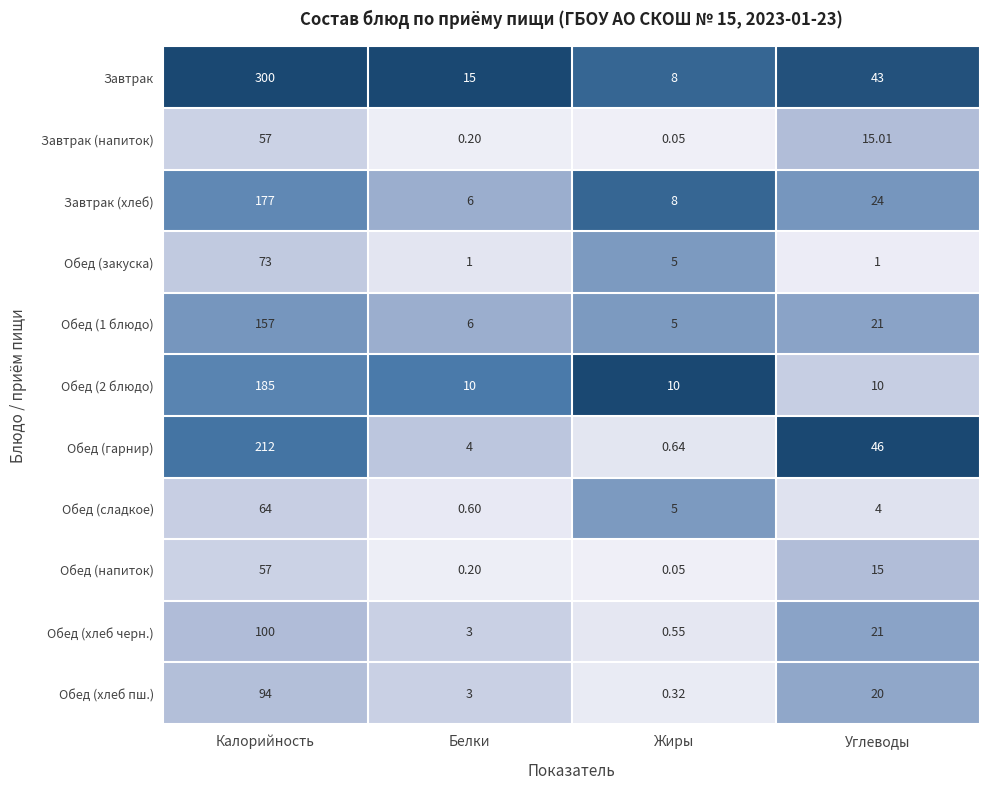

Which series changed the most between Калорийность and Углеводы?

Завтрак